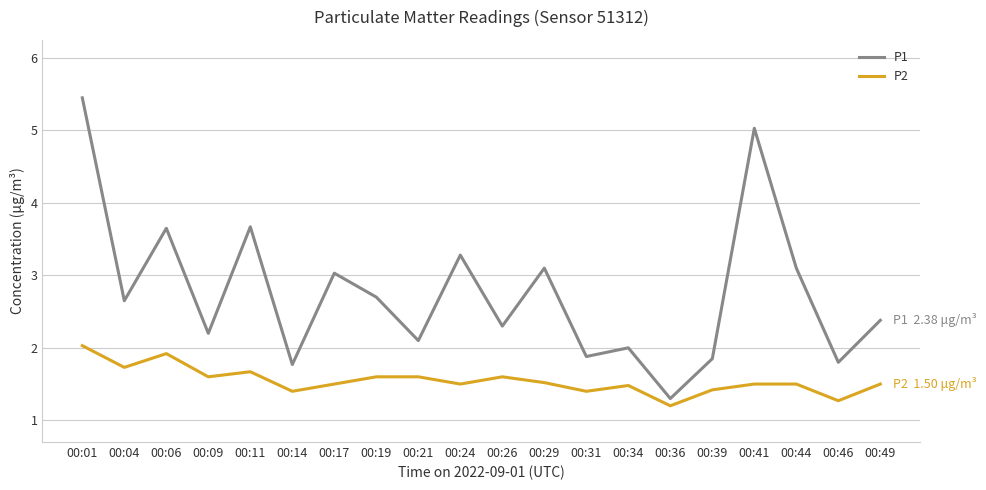

What is the smallest value displayed?

1.2